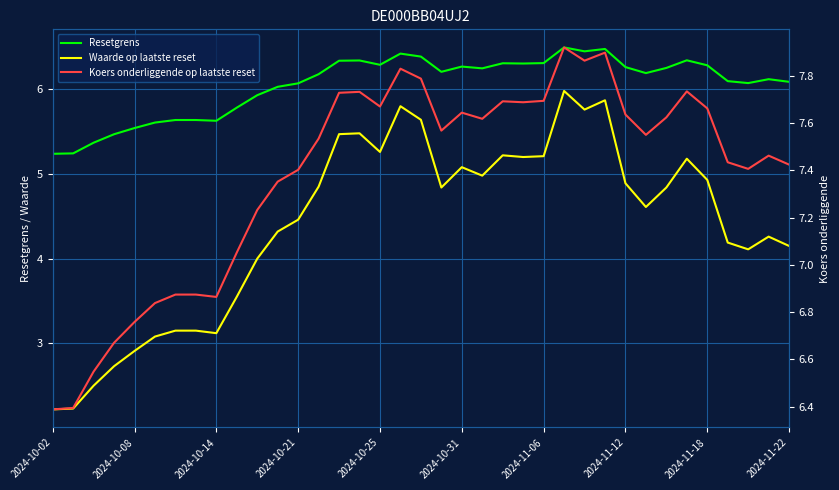

Does the chart display data point markers on the line(s)?

No